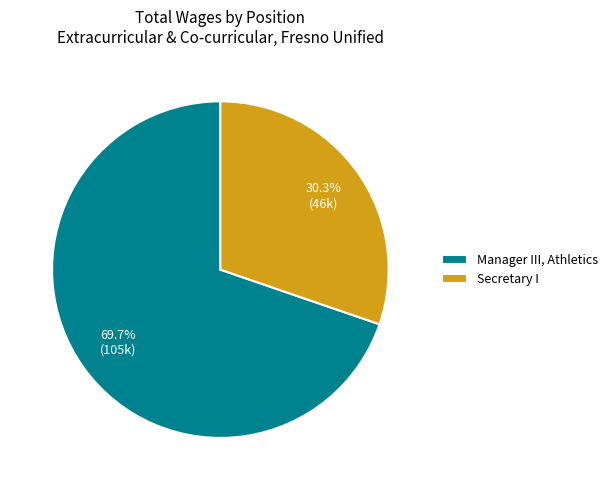

How many slices are in this pie chart?

2